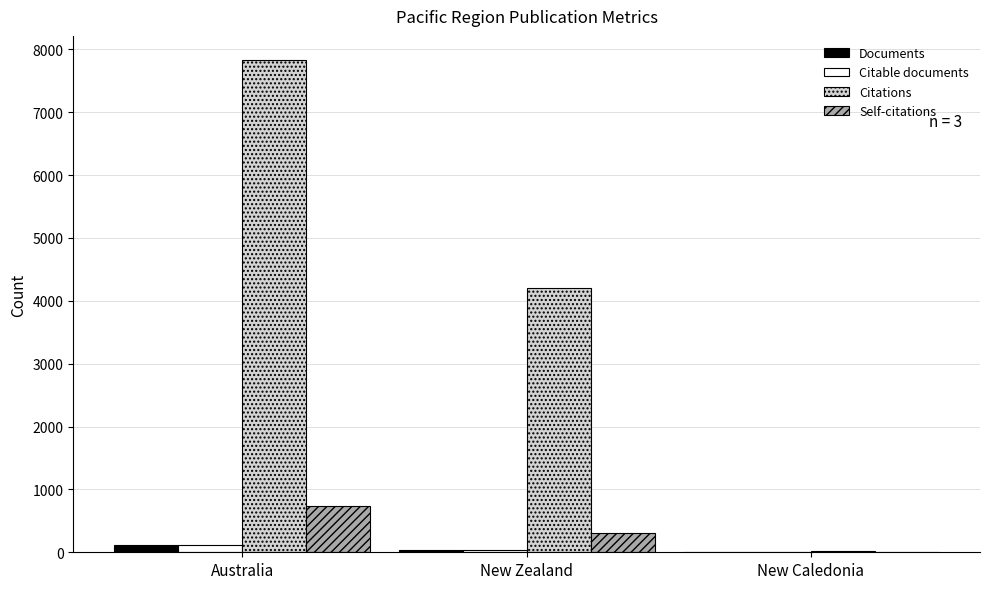

What is the spread (max minus min) of values at New Zealand?

4163